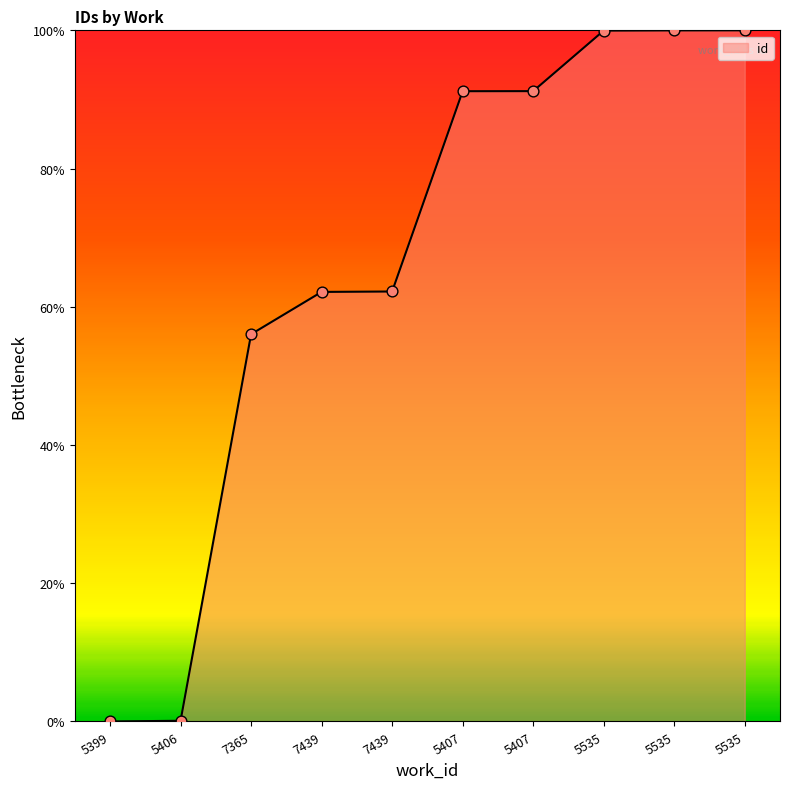

Between 7439 and 5407, which is larger?

5407